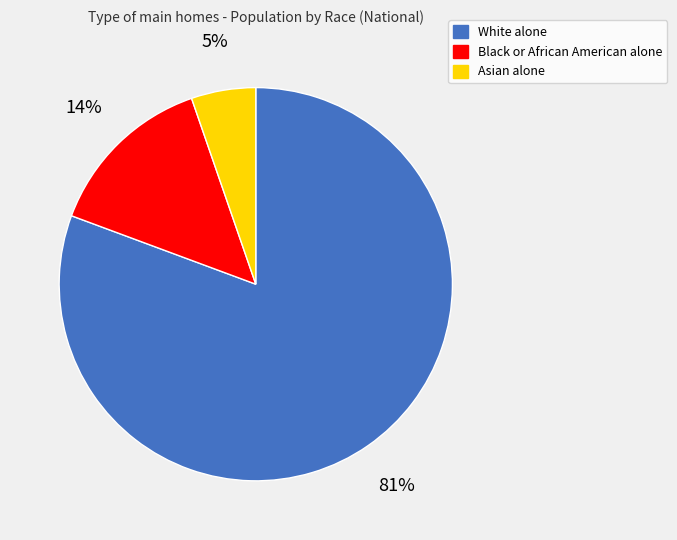

What is the smallest slice in the pie chart?

Asian alone